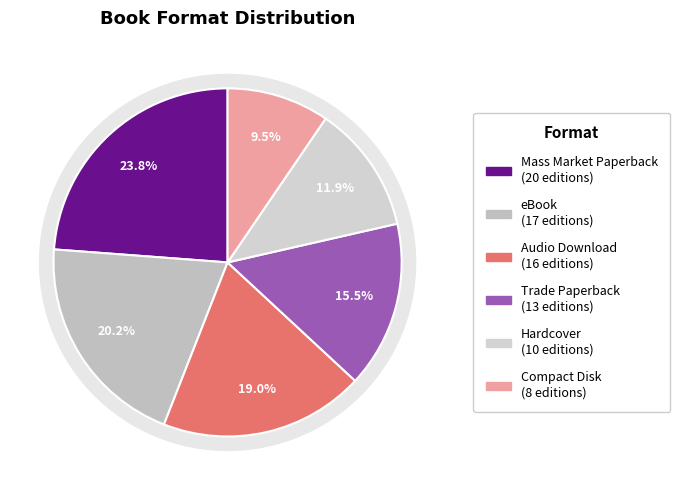

Is there any slice that represents more than half of the pie?

No